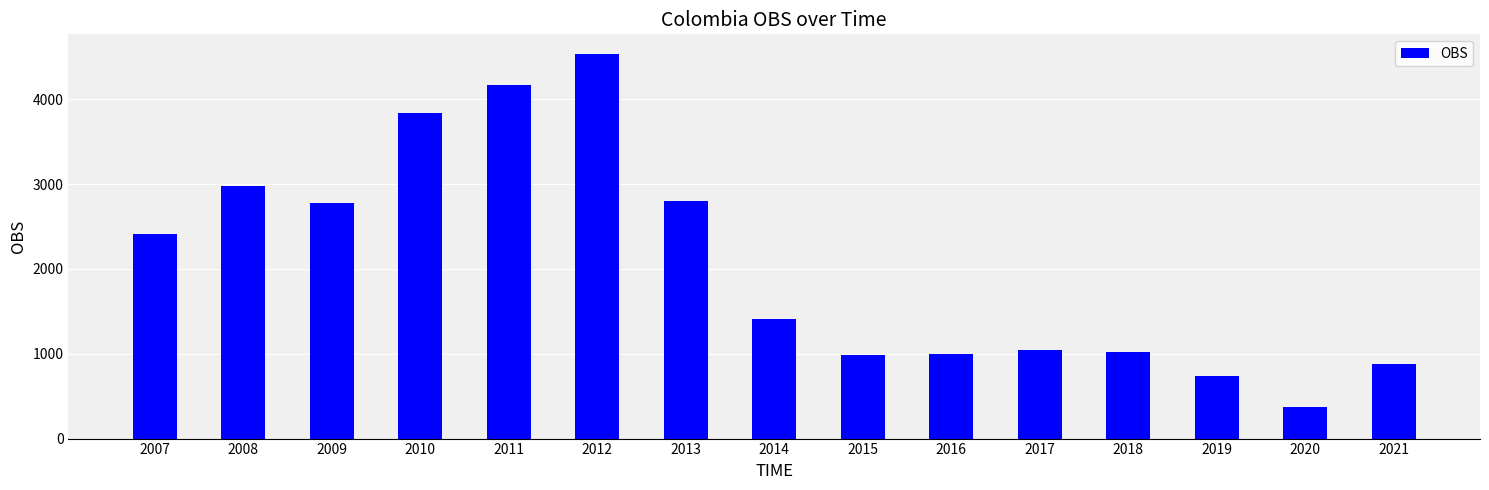

Is it true that the value at 2016 is 1616.9?

False